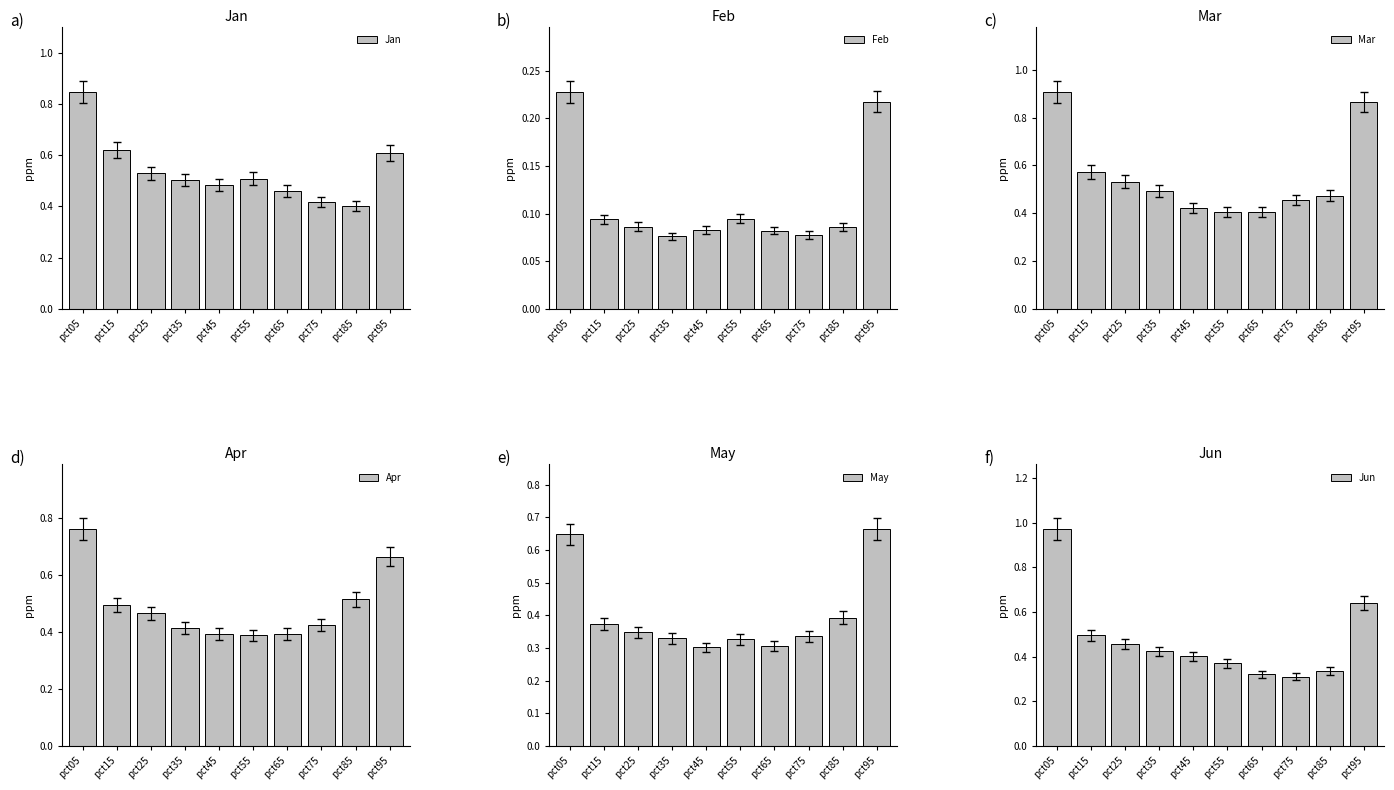

What is the sum of the Apr values at pct55 and pct05?

1.2